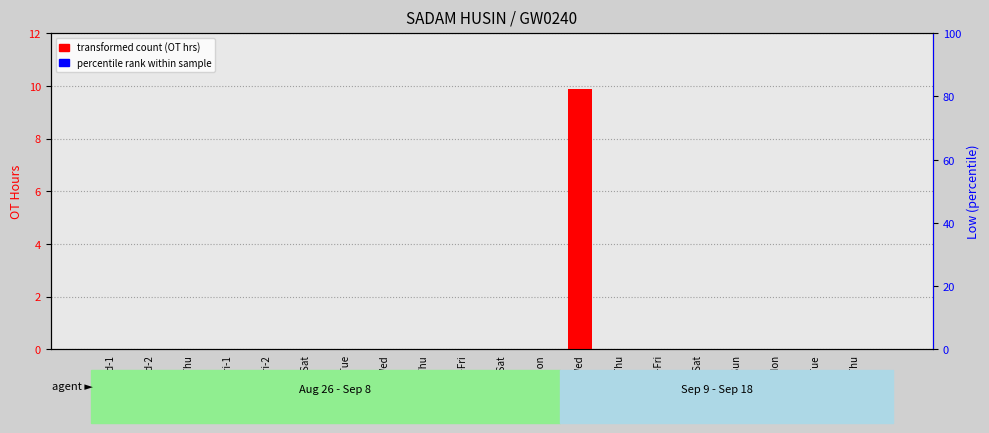

What is the label of the 19th bar from the left?

15-Tue